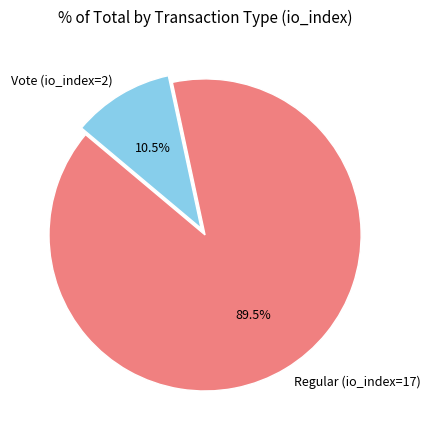

Approximately how many times larger is the value at Regular (io_index=17) compared to Vote (io_index=2)?

8.5